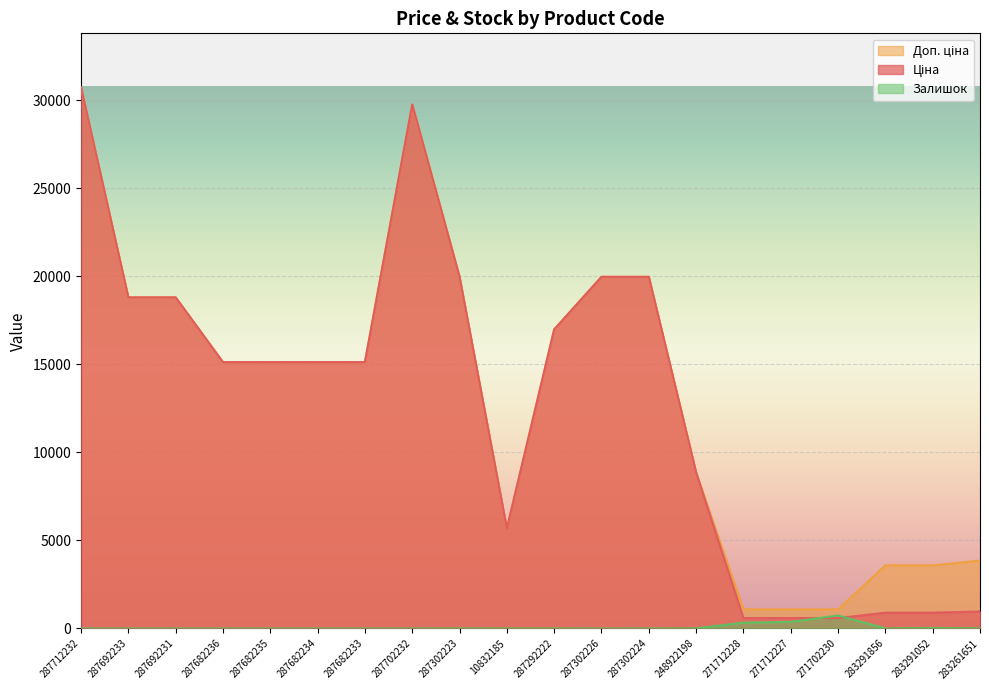

The value of Доп. ціна at 271712227 is 1941.4. True or false?

False